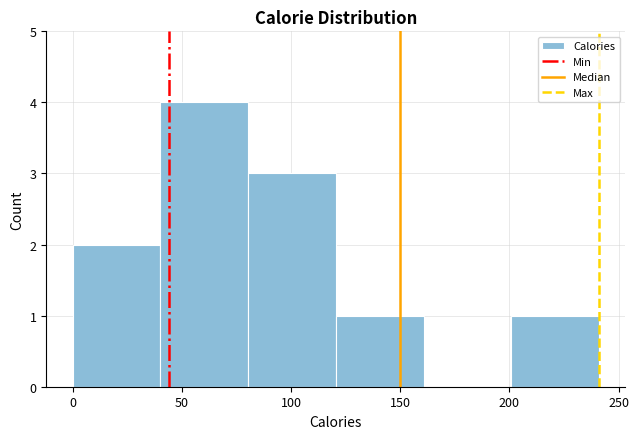

What is the height of the bar covering 0 to 40 on the x-axis? Neither the bar edges nor the heights are printed on the chart, so give them approximately, as read against the axes.

2